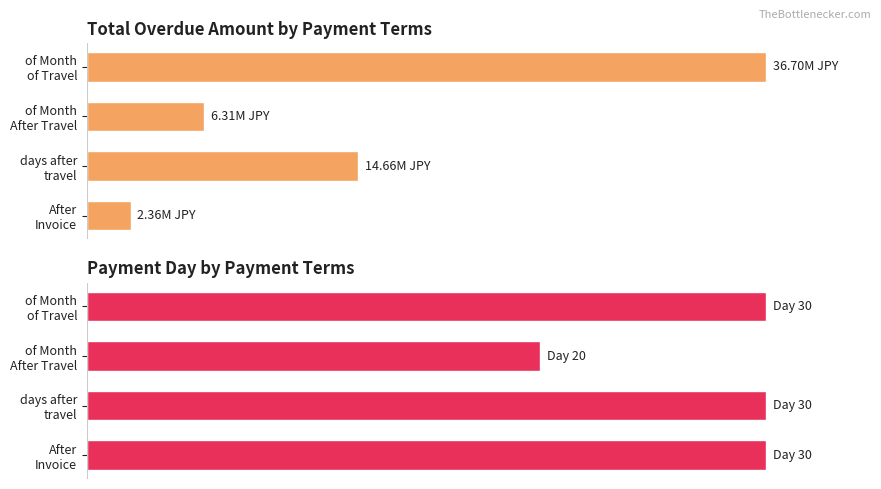

Rank the series at of Month of Travel from highest to lowest value.

Total Overdue Amount (JPY), Payment Day